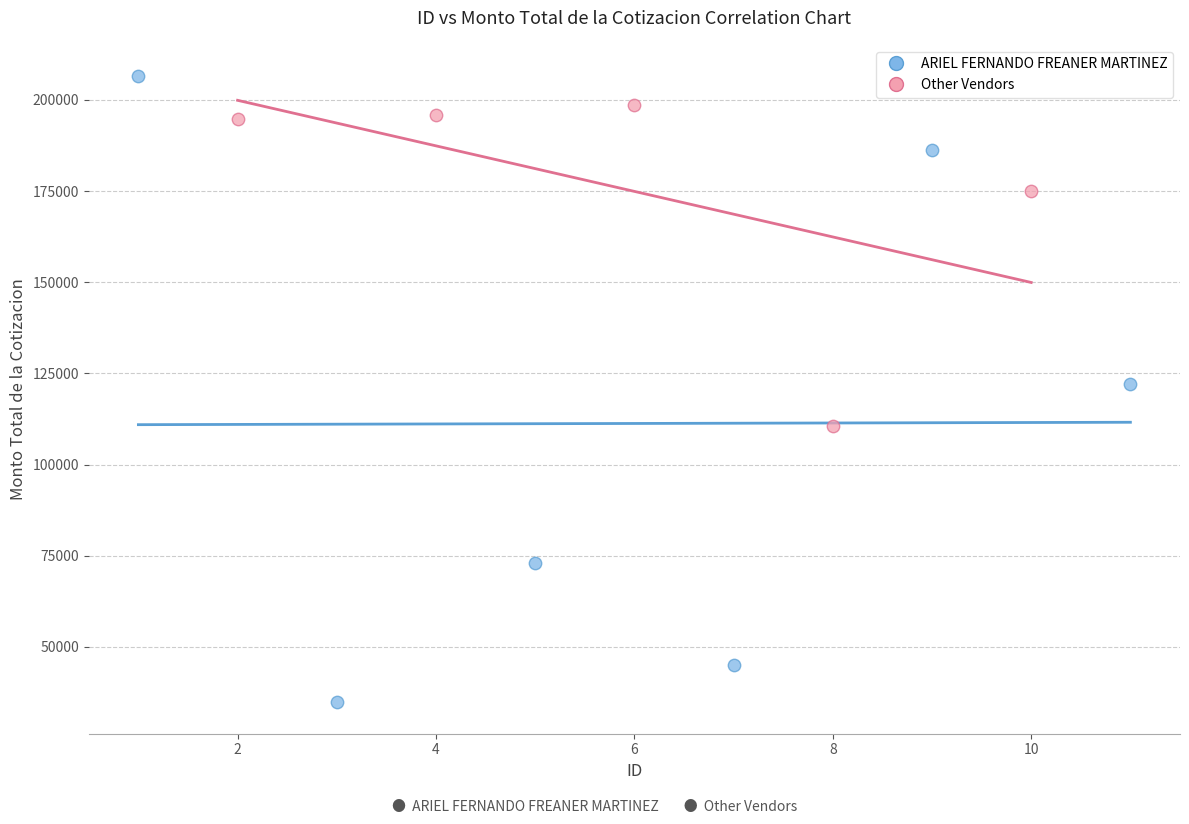

What are all the series names shown in the legend?

ARIEL FERNANDO FREANER MARTINEZ, Other Vendors